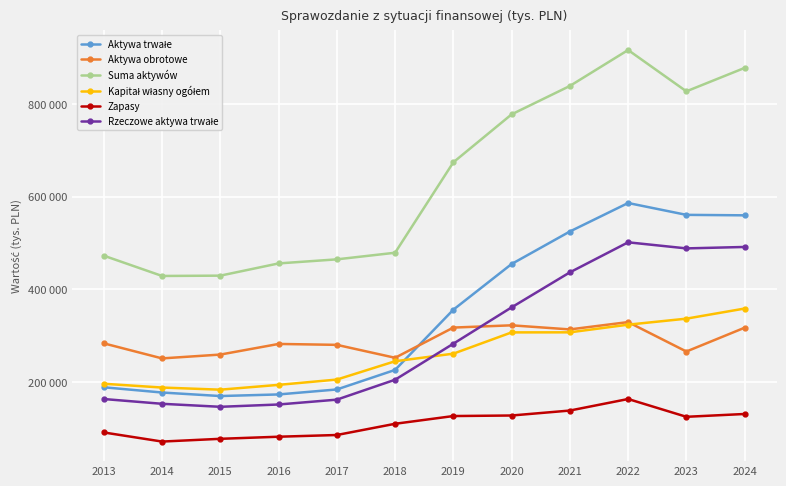

What is the difference between the maximum and minimum values in the Aktywa trwałe series?

416231